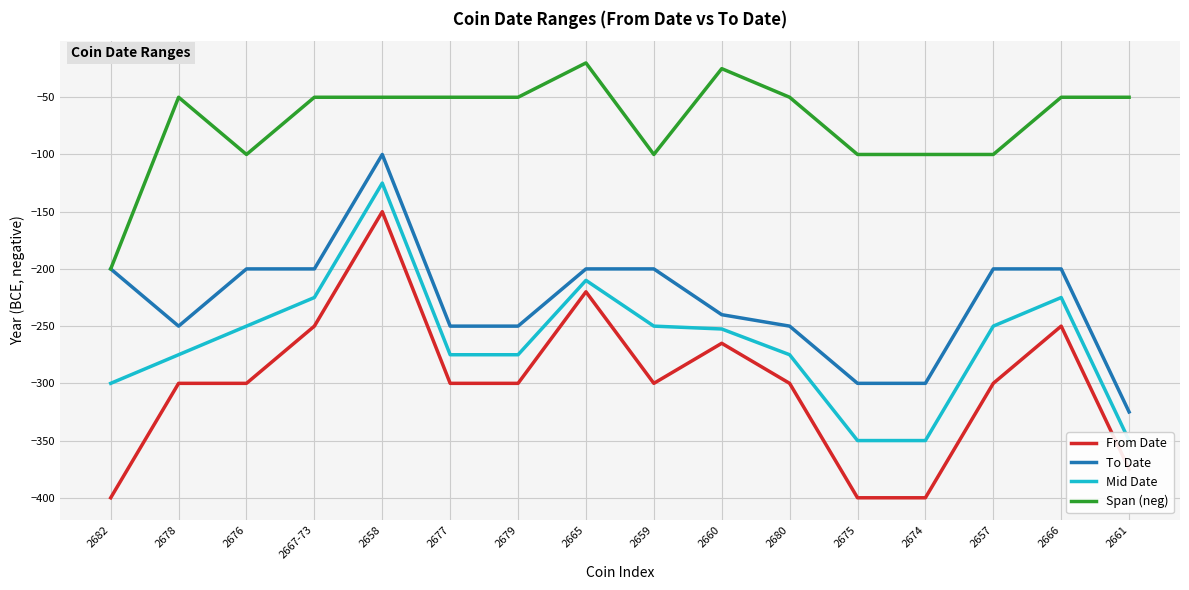

What is the spread (max minus min) of values at 2674?

300.0